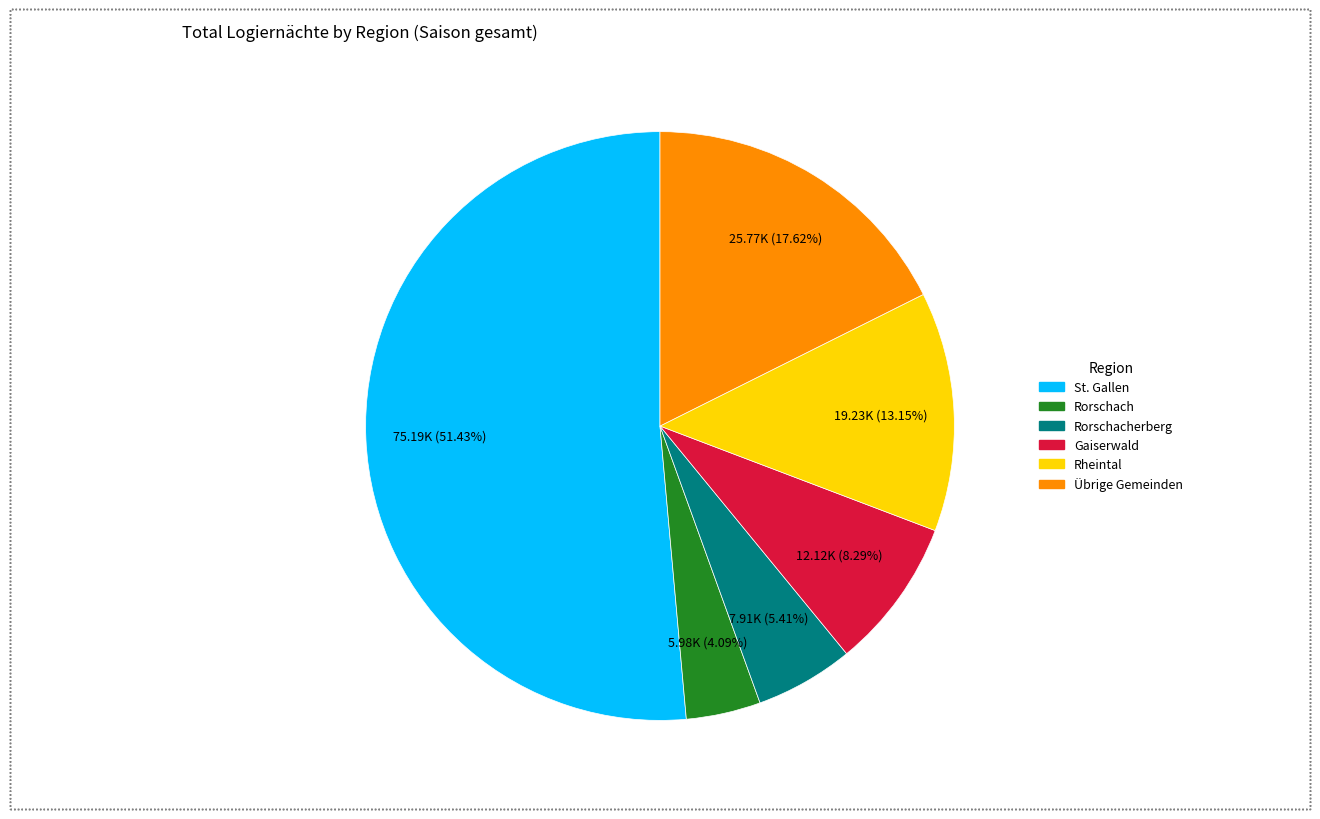

Is there any slice that represents more than half of the pie?

Yes